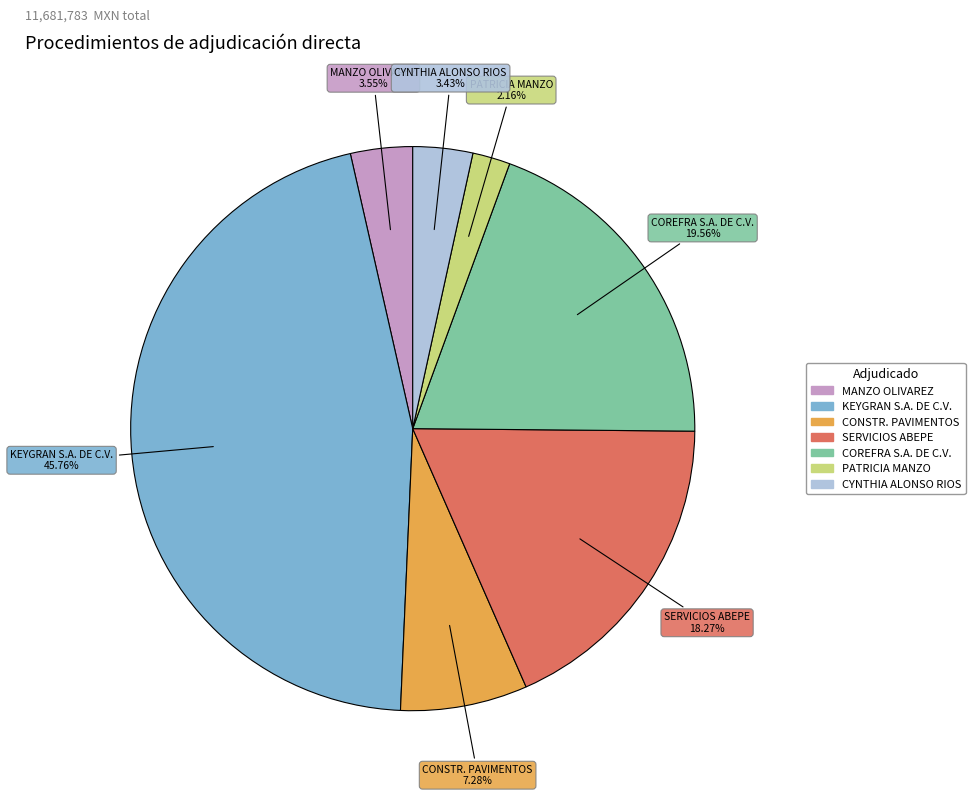

Which category has the biggest portion of the pie?

KEYGRAN S.A. DE C.V.